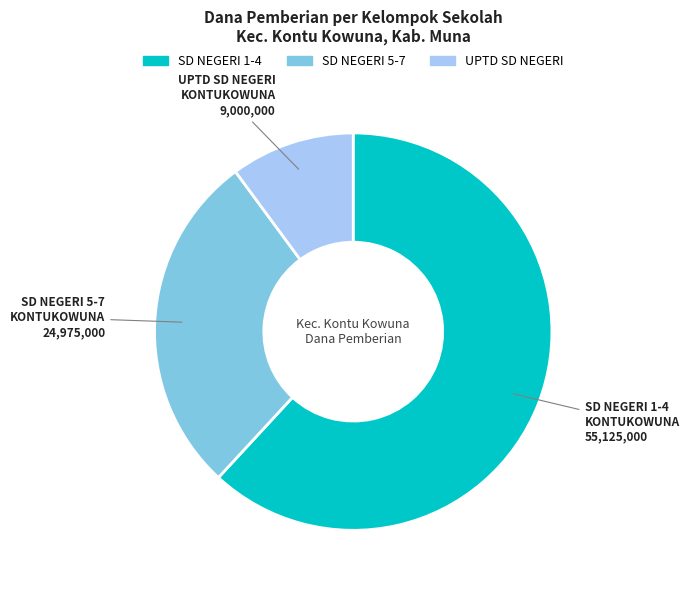

How many slices are in this pie chart?

3